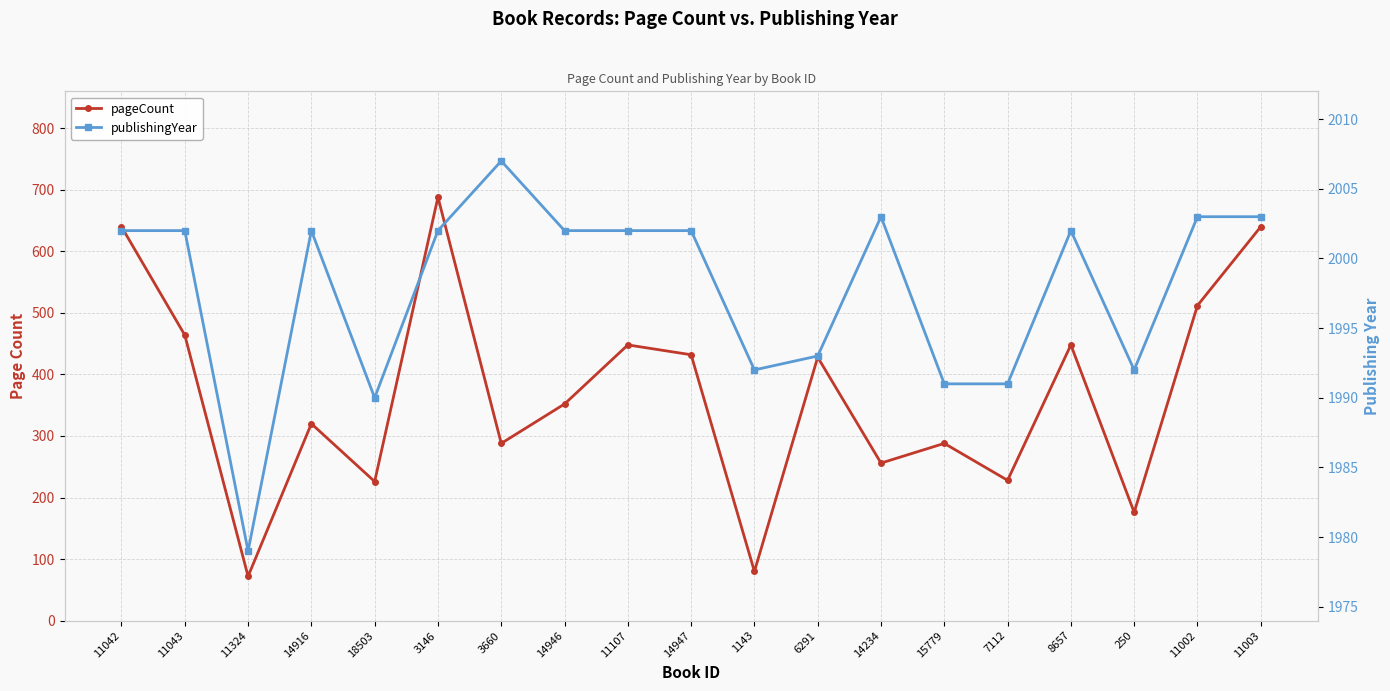

Which category has the highest value in the pageCount series?

3146